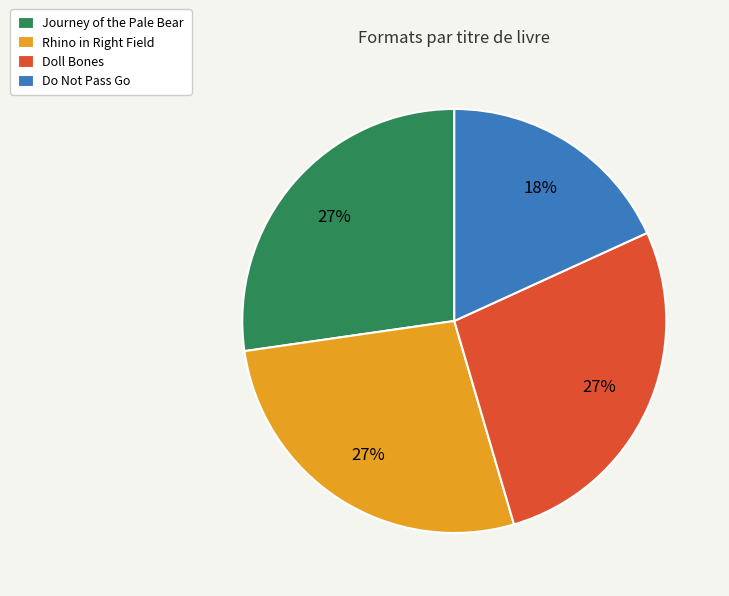

Count the number of slices in the pie.

4